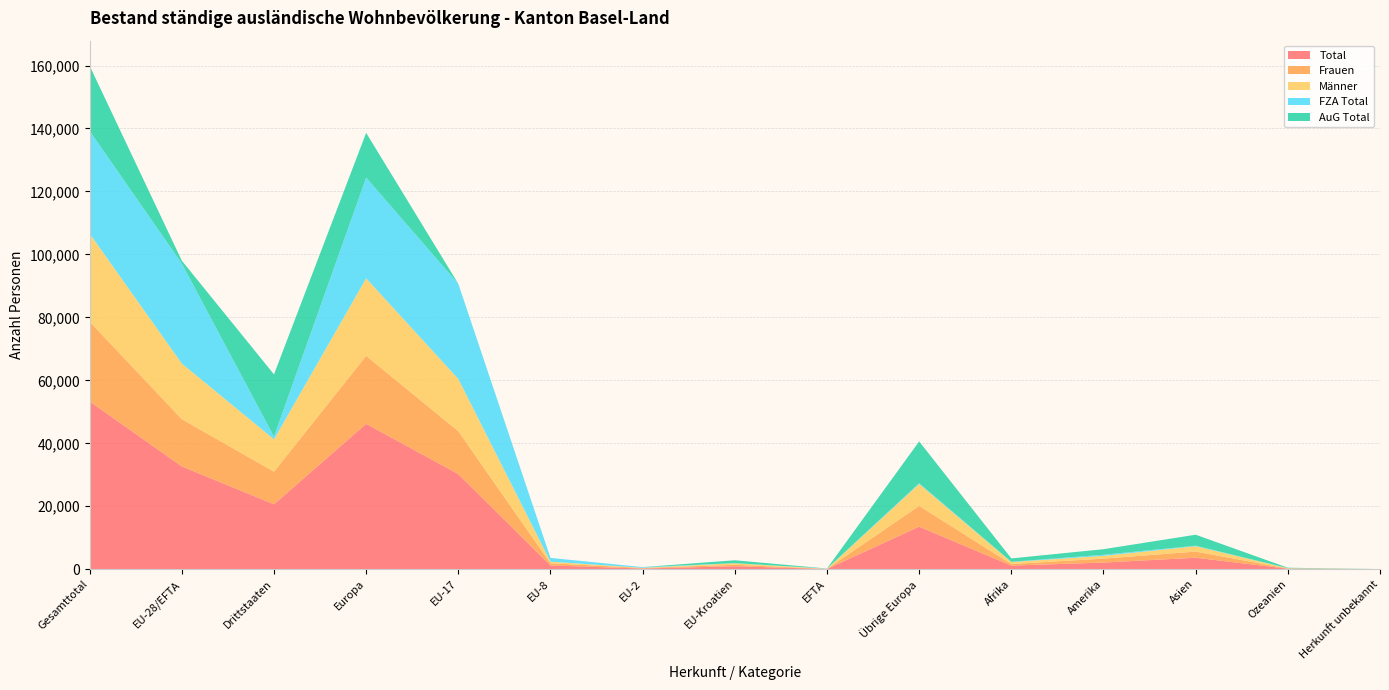

Reading right to left, list all the values displayed in this chart.

Total: Herkunft unbekannt=17	Ozeanien=159	Asien=3655	Amerika=2121	Afrika=1145	Übrige Europa=13533	EFTA=75	EU-Kroatien=950	EU-2=227	EU-8=1200	EU-17=30219	Europa=46204	Drittstaaten=20630	EU-28/EFTA=32671	Gesamttotal=53301
Frauen: Herkunft unbekannt=4	Ozeanien=76	Asien=1949	Amerika=1250	Afrika=502	Übrige Europa=6581	EFTA=40	EU-Kroatien=472	EU-2=172	EU-8=683	EU-17=13627	Europa=21575	Drittstaaten=10362	EU-28/EFTA=14994	Gesamttotal=25356
Männer: Herkunft unbekannt=13	Ozeanien=83	Asien=1706	Amerika=871	Afrika=643	Übrige Europa=6952	EFTA=35	EU-Kroatien=478	EU-2=55	EU-8=517	EU-17=16592	Europa=24629	Drittstaaten=10268	EU-28/EFTA=17677	Gesamttotal=27945
FZA Total: Herkunft unbekannt=1	Ozeanien=27	Asien=162	Amerika=349	Afrika=85	Übrige Europa=251	EFTA=75	EU-Kroatien=30	EU-2=227	EU-8=1200	EU-17=30219	Europa=32002	Drittstaaten=875	EU-28/EFTA=31751	Gesamttotal=32626
AuG Total: Herkunft unbekannt=16	Ozeanien=132	Asien=3493	Amerika=1772	Afrika=1060	Übrige Europa=13282	EFTA=0	EU-Kroatien=920	EU-2=0	EU-8=0	EU-17=0	Europa=14202	Drittstaaten=19755	EU-28/EFTA=920	Gesamttotal=20675